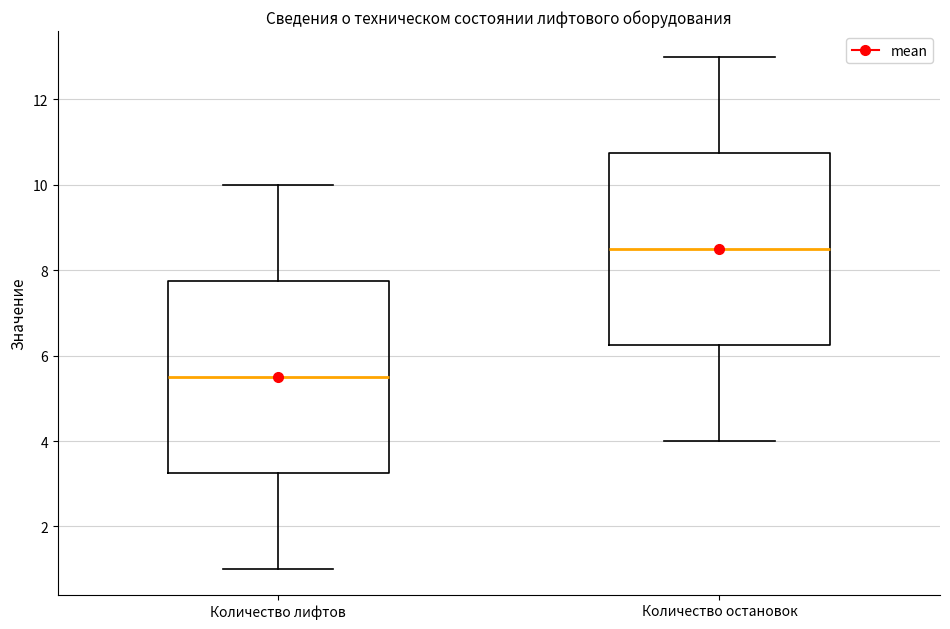

Reading left to right, transcribe this box plot: for each box, give where its median line is, the range the box spans, and where its two whiskers end, as read against the y-axis. The values are not printed on the chart, so give them approximately, as read against the axis.

Количество лифтов: median 5.6, box 3.2 to 7.8, whiskers 1.0 to 10.0
Количество остановок: median 8.6, box 6.2 to 10.8, whiskers 4.0 to 13.0